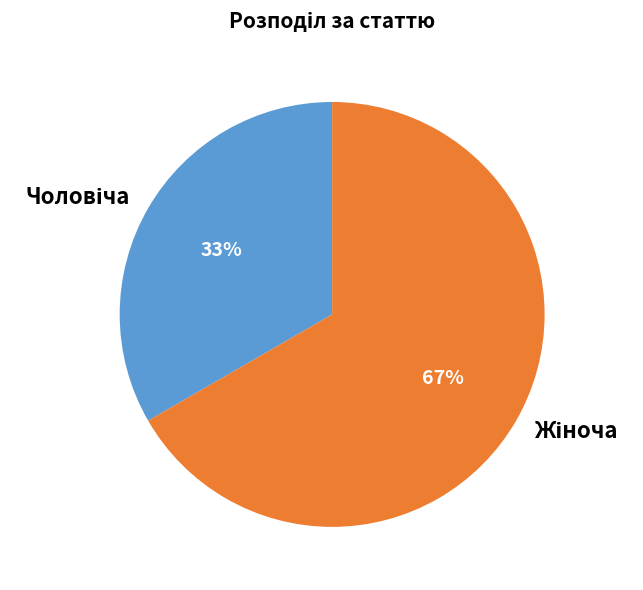

To the nearest percent, what is the average slice percentage?

50%